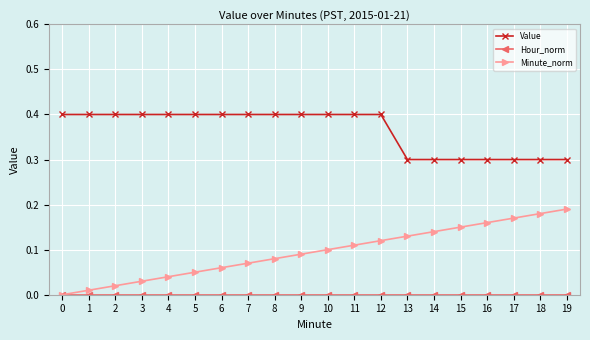

What is the maximum value shown in the chart?

0.4